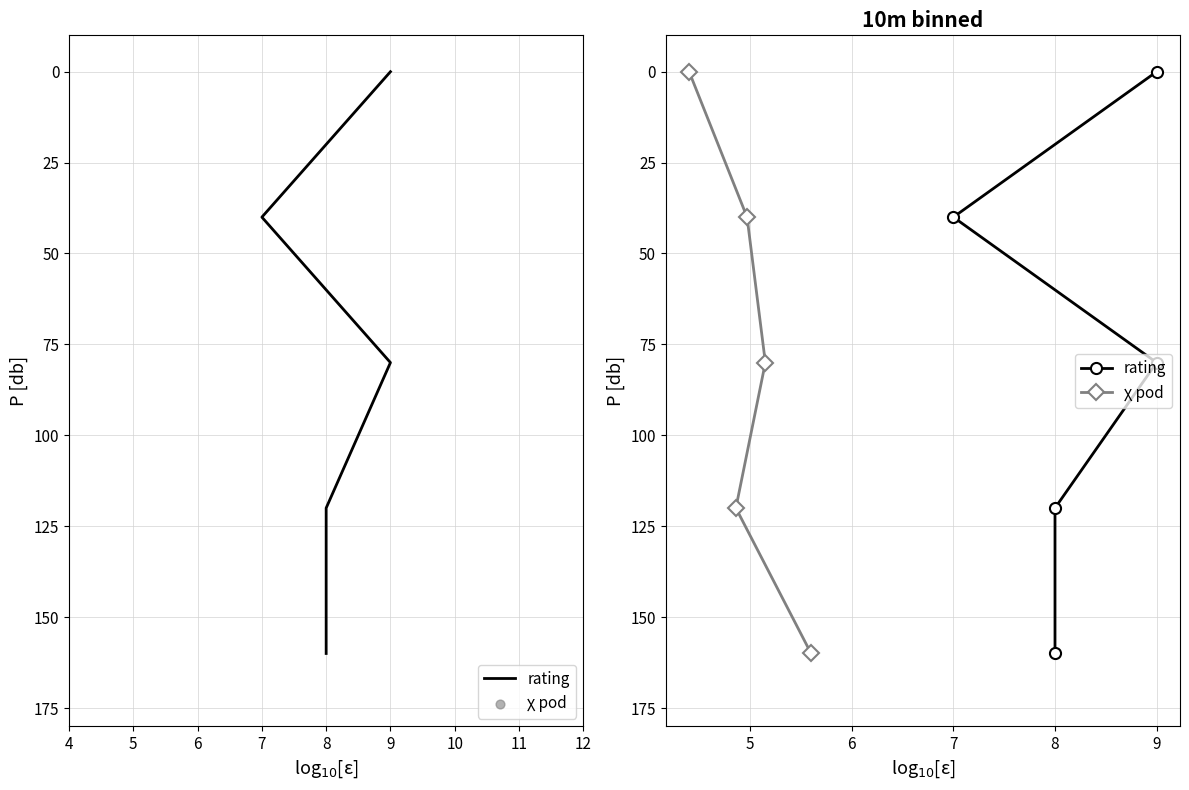

What is the total value across all series at 6?

160